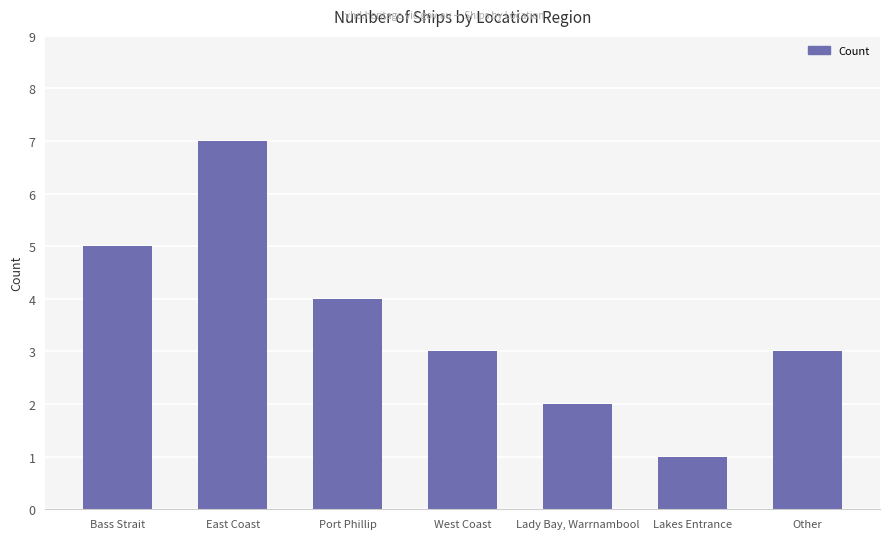

The value at Bass Strait is 5. True or false?

True